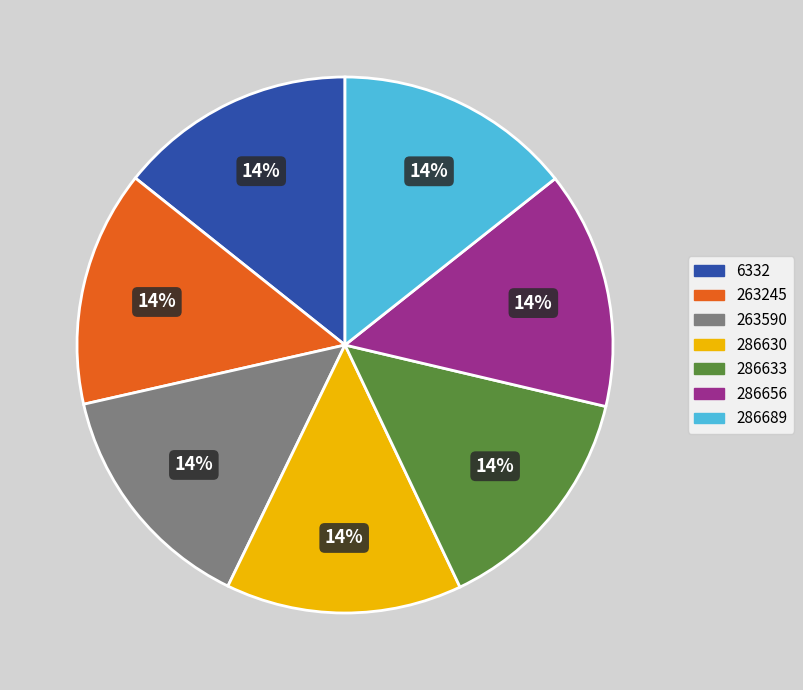

How many slices are in this pie chart?

7